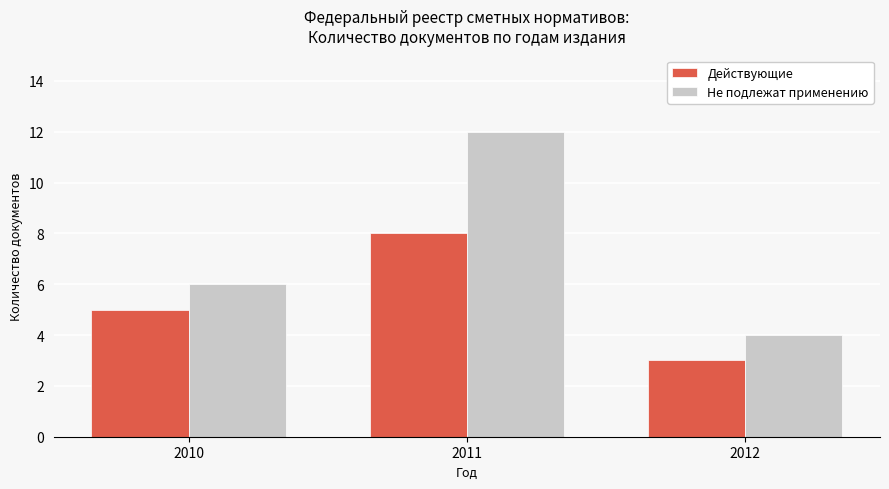

What is the minimum value for Не подлежат применению?

4